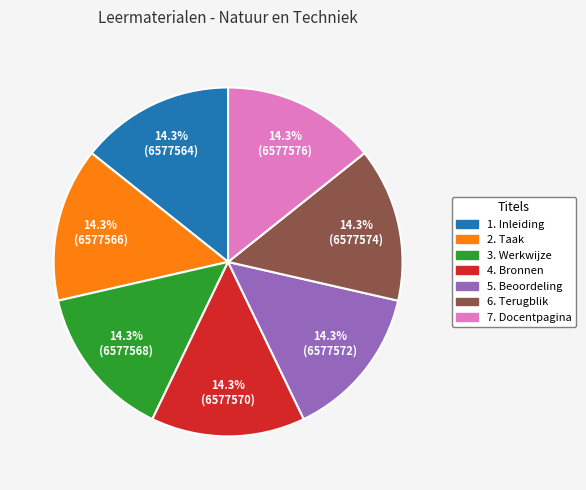

What percentage is NOT represented by 5. Beoordeling?

85.7%